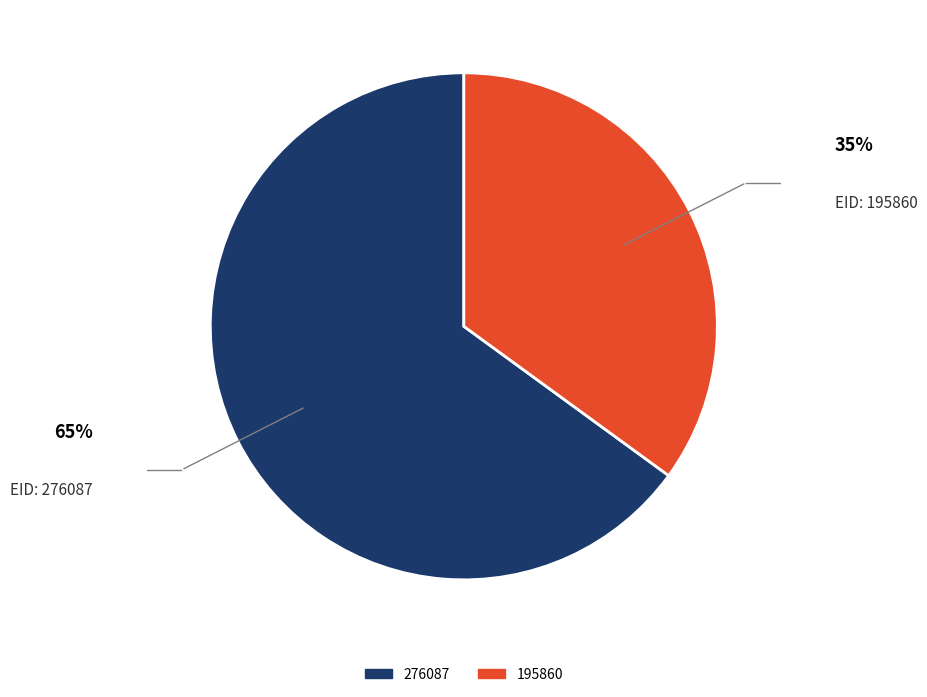

Rank the categories by value from lowest to highest.

195860, 276087